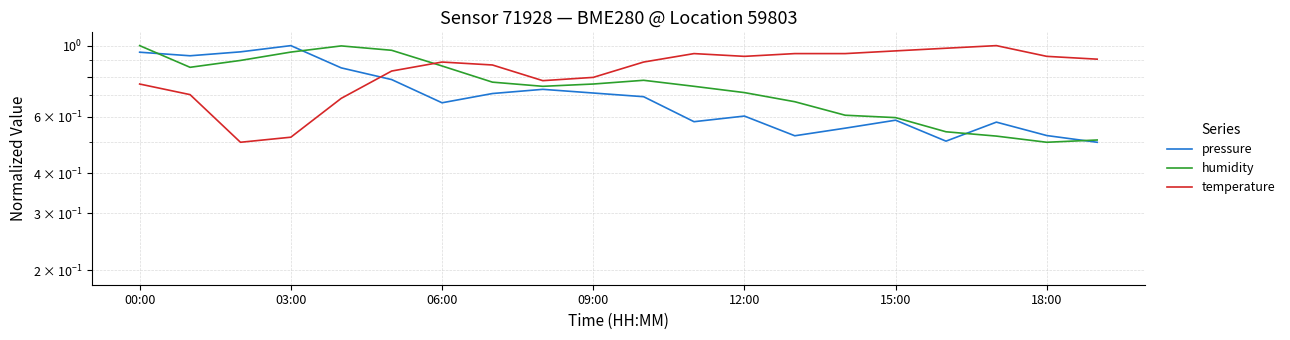

Which series has the largest range (max minus min)?

pressure